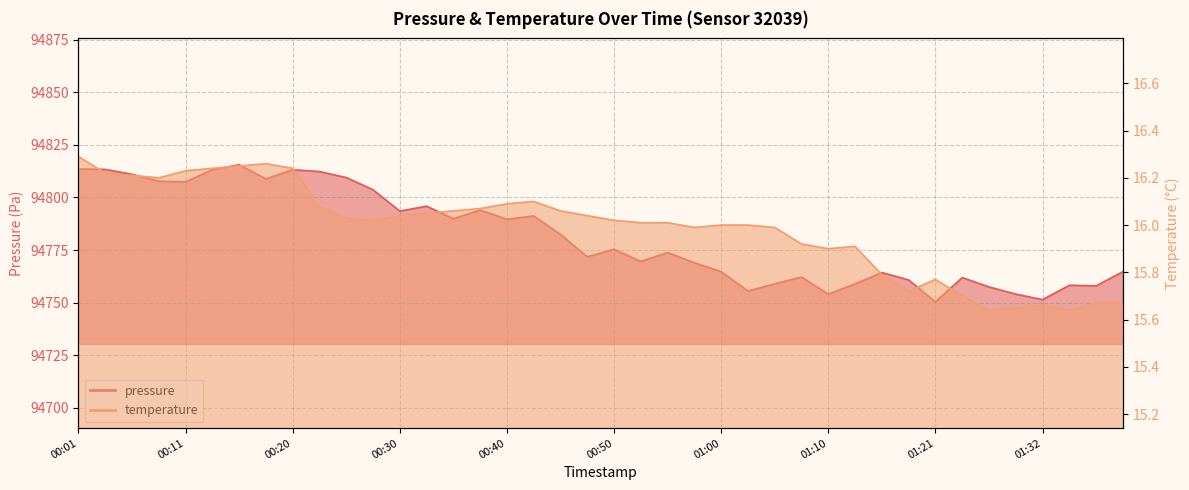

At which label is pressure closest to 94782?

00:45